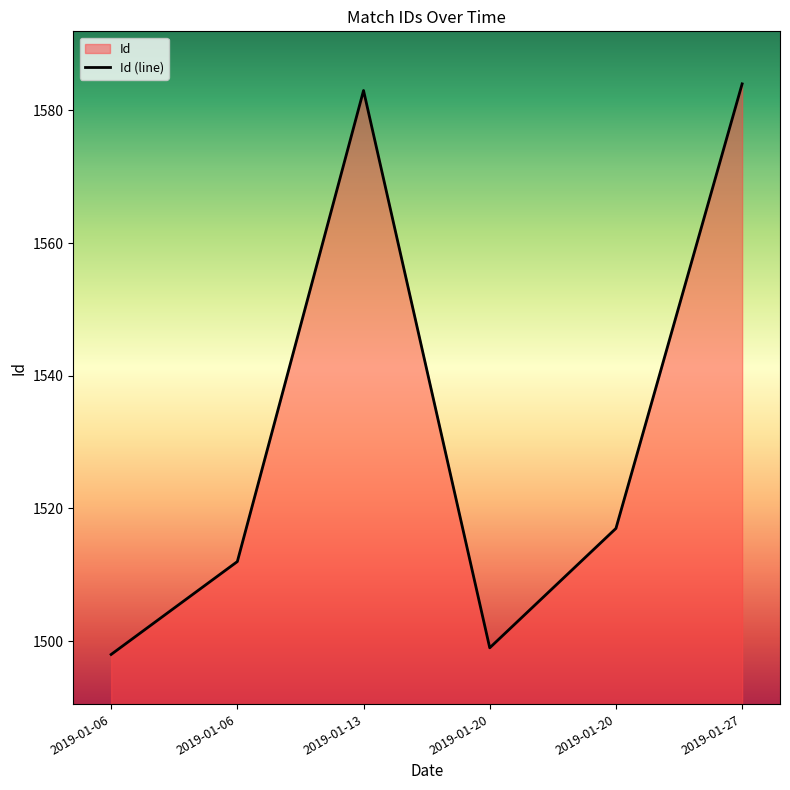

Rank the categories by value from highest to lowest.

2019-01-27, 2019-01-13, 2019-01-20, 2019-01-06, 2019-01-20, 2019-01-06